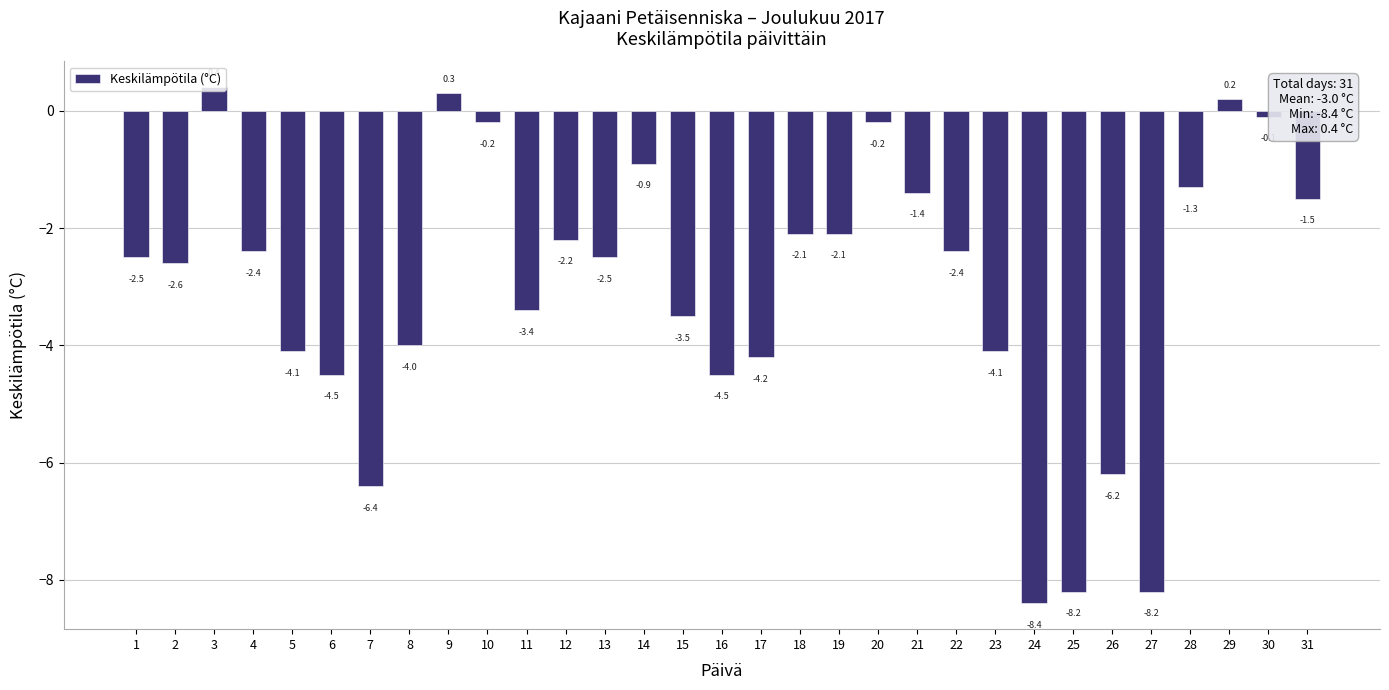

Is it true that the value at 25 is -2.6?

False